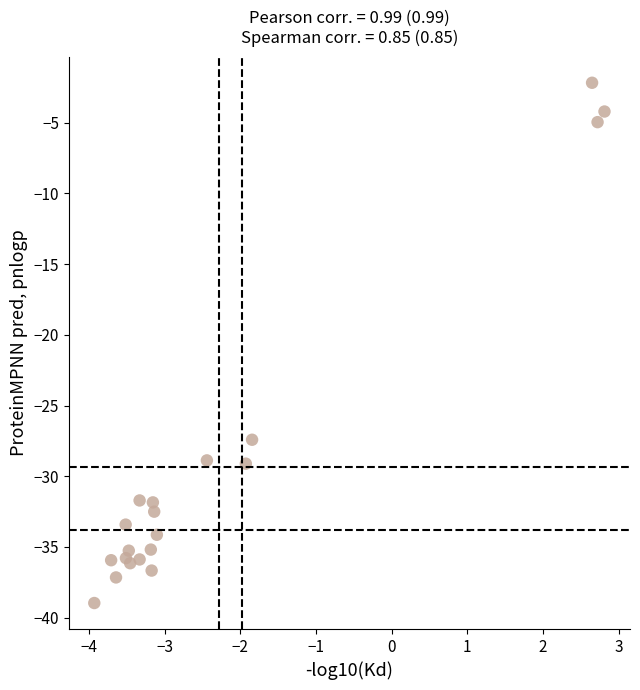

What Y value in the scatter plot is closest to -20?

-27.4